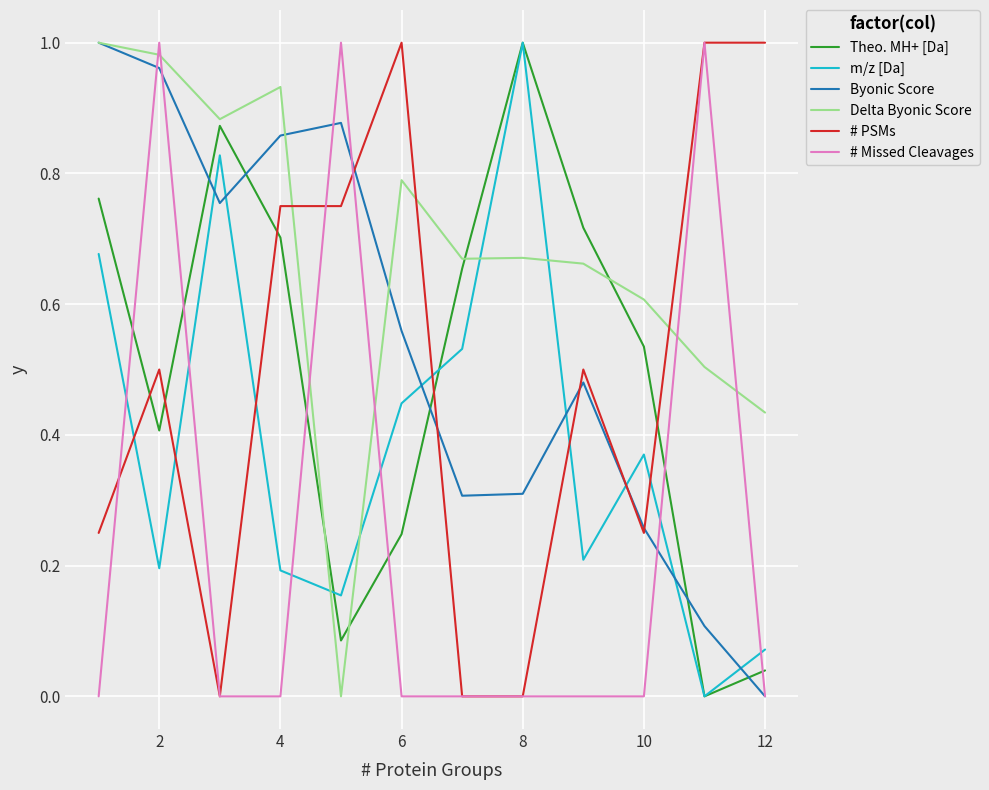

How many times do Byonic Score and m/z [Da] cross each other?

7